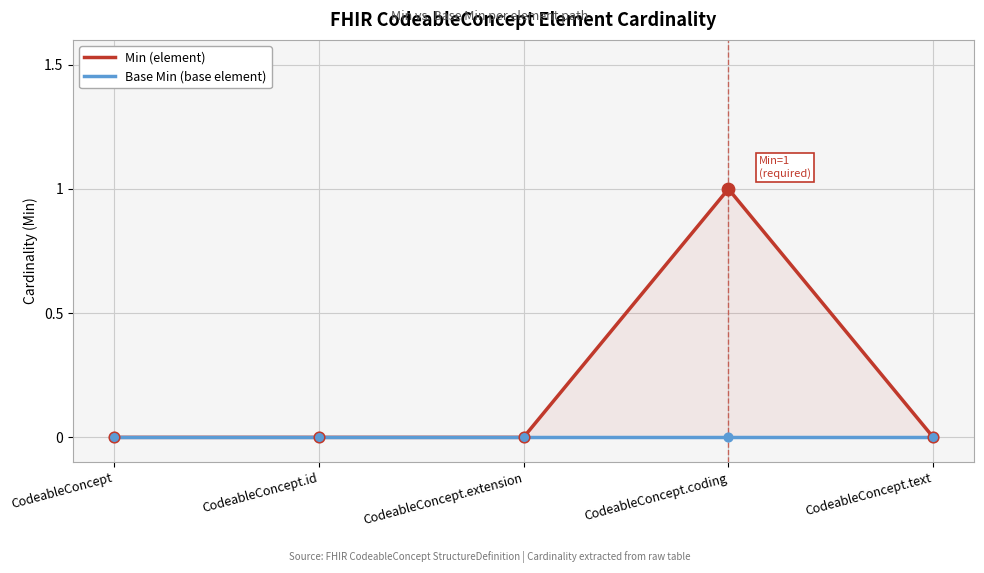

Which series has the largest Y range (max minus min)?

Min (element)